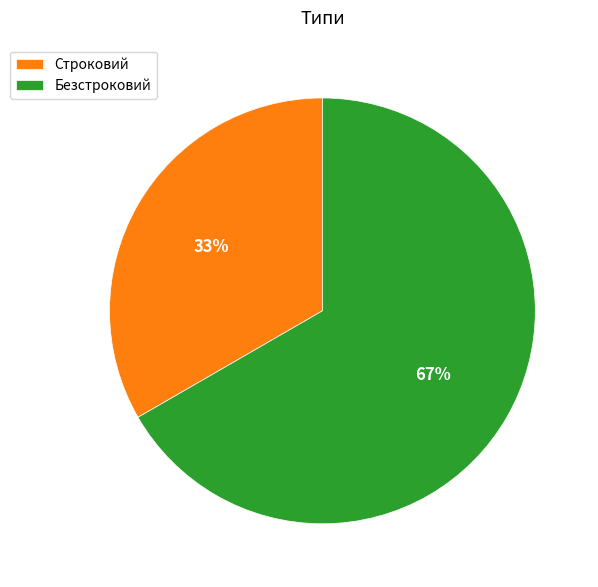

Combined, do Безстроковий and Строковий account for over 50%?

Yes